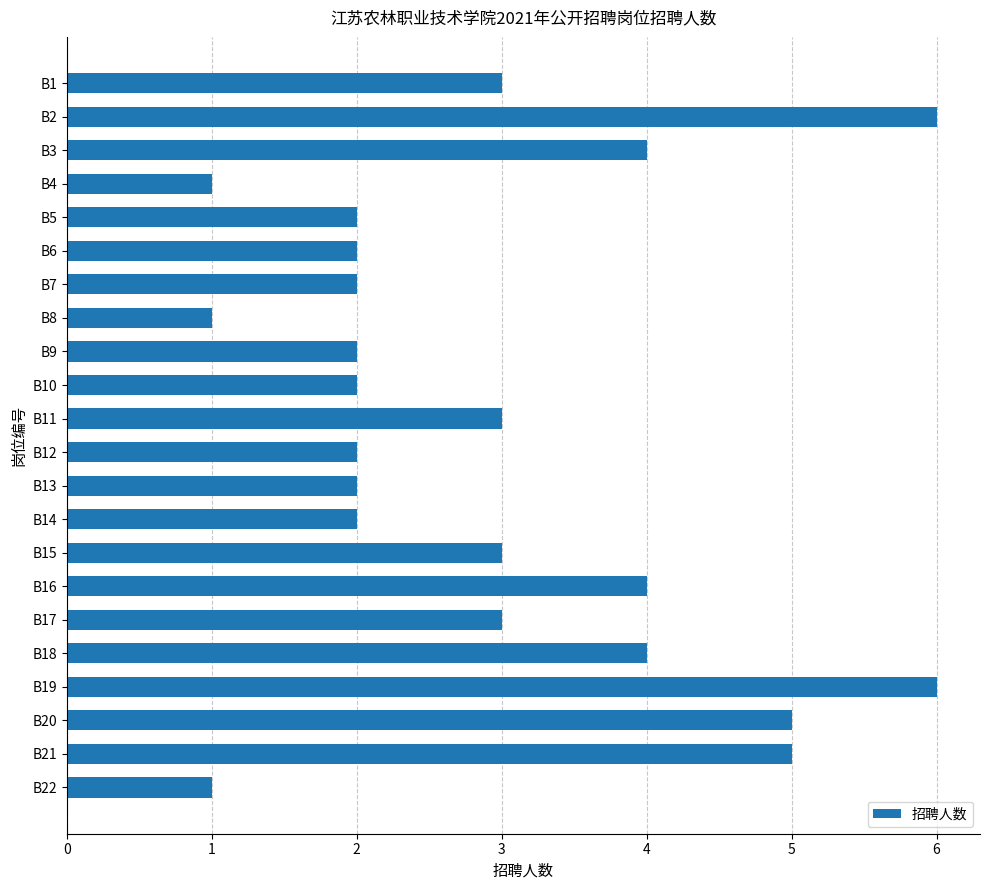

Reading bottom to top, extract all data points from this chart.

B22=1	B21=5	B20=5	B19=6	B18=4	B17=3	B16=4	B15=3	B14=2	B13=2	B12=2	B11=3	B10=2	B9=2	B8=1	B7=2	B6=2	B5=2	B4=1	B3=4	B2=6	B1=3